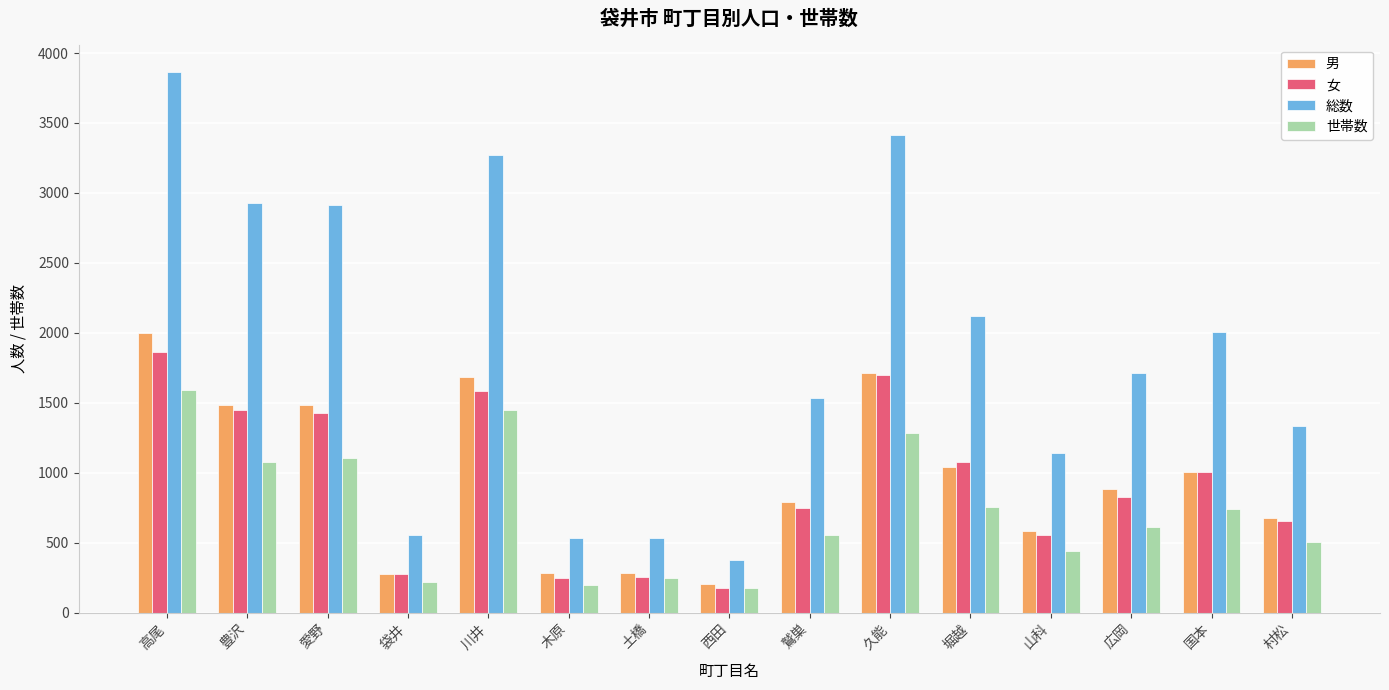

What value does the 女 series have at 豊沢?

1448